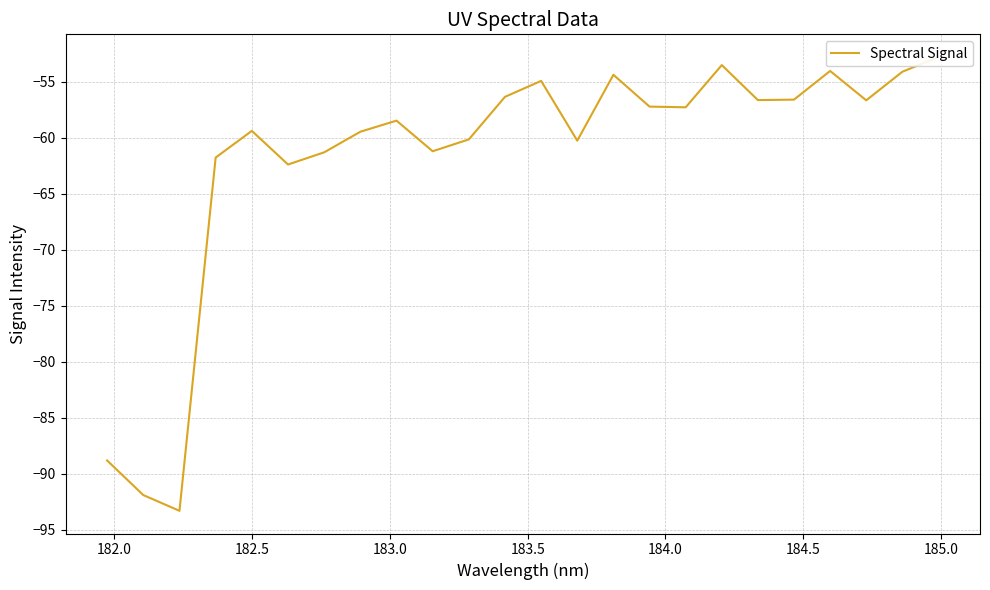

How many data points are above -57?

10